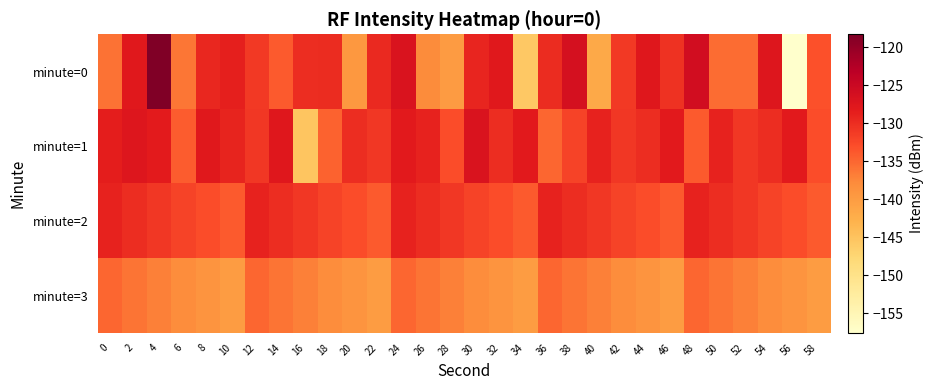

Reading right to left, what are all the values shown in this chart?

minute=0: 58=-133.2	56=-157.6	54=-127.3	52=-135.5	50=-135.4	48=-125.9	46=-130.4	44=-127.7	42=-131.0	40=-141.7	38=-126.4	36=-129.9	34=-145.7	32=-127.8	30=-129.3	28=-139.8	26=-137.8	24=-127.0	22=-129.6	20=-139.5	18=-129.8	16=-130.0	14=-134.0	12=-131.1	10=-128.6	8=-129.4	6=-136.1	4=-118.3	2=-127.9	0=-135.8
minute=1: 58=-133.0	56=-128.0	54=-130.0	52=-131.0	50=-129.0	48=-134.0	46=-128.0	44=-130.0	42=-131.0	40=-129.0	38=-132.0	36=-135.0	34=-128.0	32=-130.0	30=-127.0	28=-133.0	26=-129.0	24=-128.0	22=-131.0	20=-130.0	18=-134.7	16=-145.2	14=-127.7	12=-130.9	10=-129.1	8=-127.9	6=-134.2	4=-128.3	2=-127.5	0=-128.5
minute=2: 58=-134.0	56=-133.0	54=-132.0	52=-131.0	50=-130.0	48=-129.0	46=-134.0	44=-133.0	42=-132.0	40=-131.0	38=-130.0	36=-129.0	34=-134.0	32=-133.0	30=-132.0	28=-131.0	26=-130.0	24=-129.0	22=-134.0	20=-133.0	18=-132.0	16=-131.0	14=-130.0	12=-129.0	10=-134.0	8=-133.0	6=-132.0	4=-131.0	2=-130.0	0=-129.0
minute=3: 58=-140.0	56=-139.0	54=-138.0	52=-137.0	50=-136.0	48=-135.0	46=-140.0	44=-139.0	42=-138.0	40=-137.0	38=-136.0	36=-135.0	34=-140.0	32=-139.0	30=-138.0	28=-137.0	26=-136.0	24=-135.0	22=-140.0	20=-139.0	18=-138.0	16=-137.0	14=-136.0	12=-135.0	10=-140.0	8=-139.0	6=-138.0	4=-137.0	2=-136.0	0=-135.0